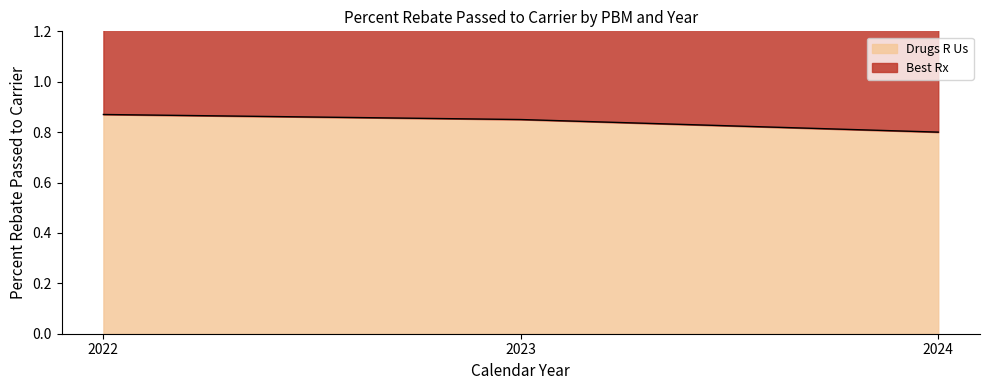

The value of Best Rx (line) at 2022 is 1.9. True or false?

True